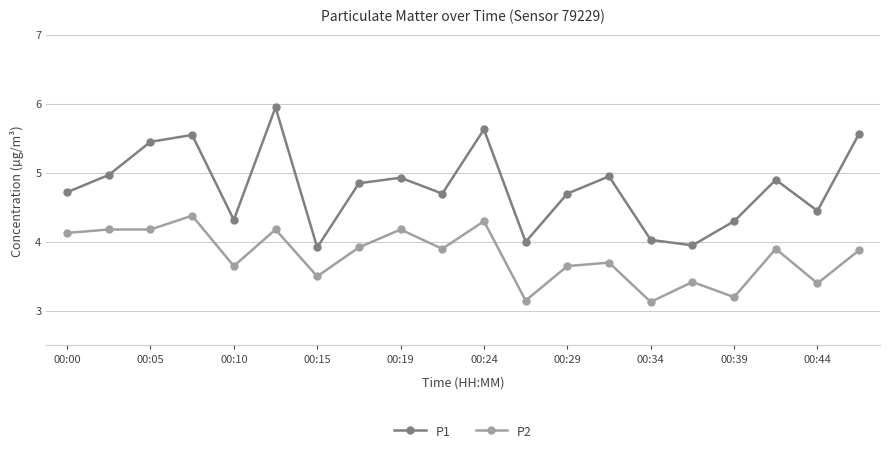

Which series has the largest total across all categories?

P1